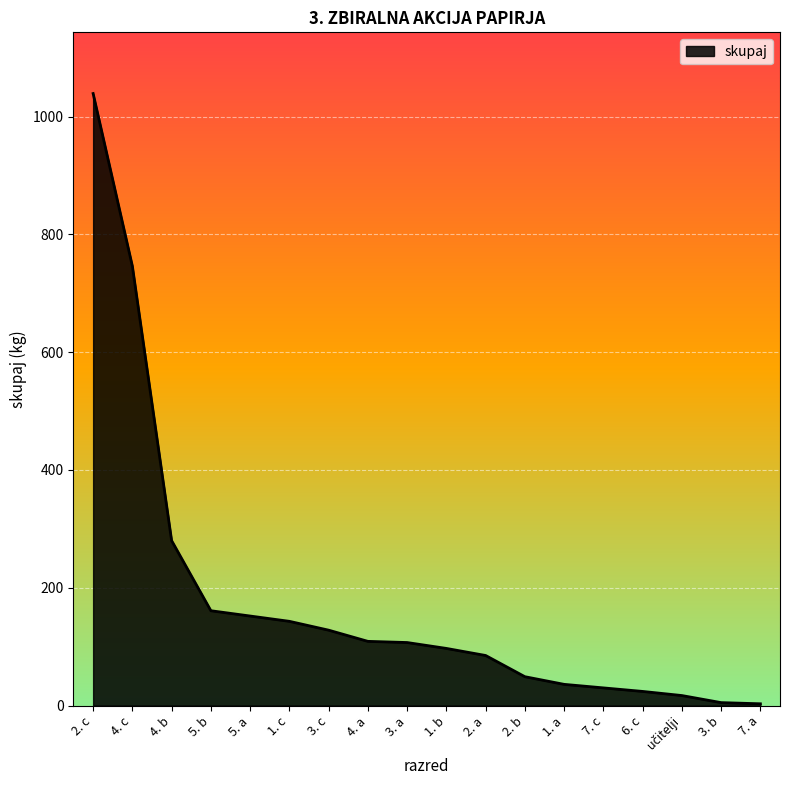

Is it true that the value at 7. c is 30?

True